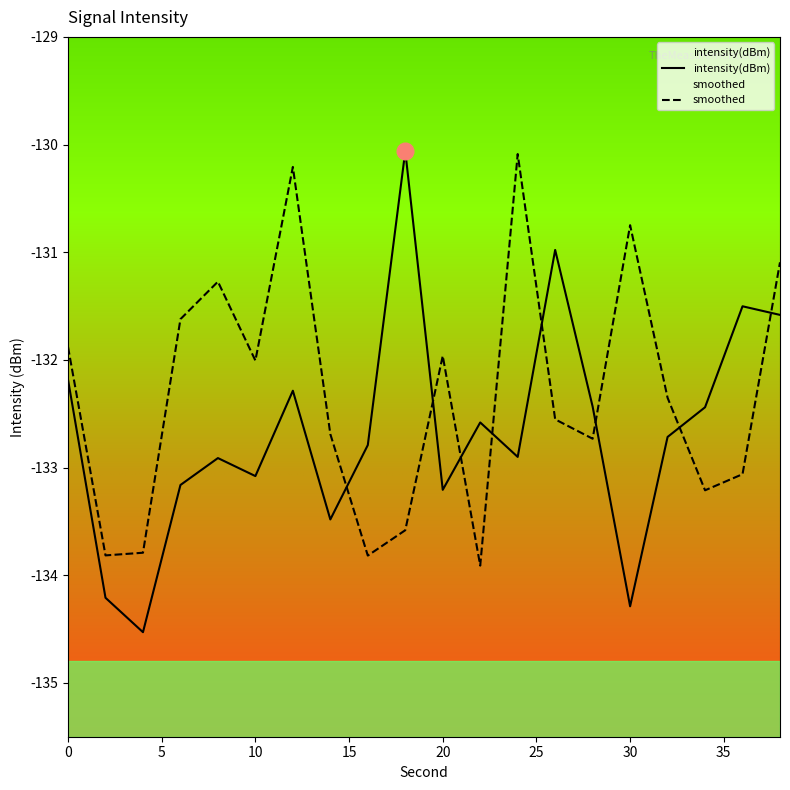

Which series has the widest spread of values?

intensity(dBm)